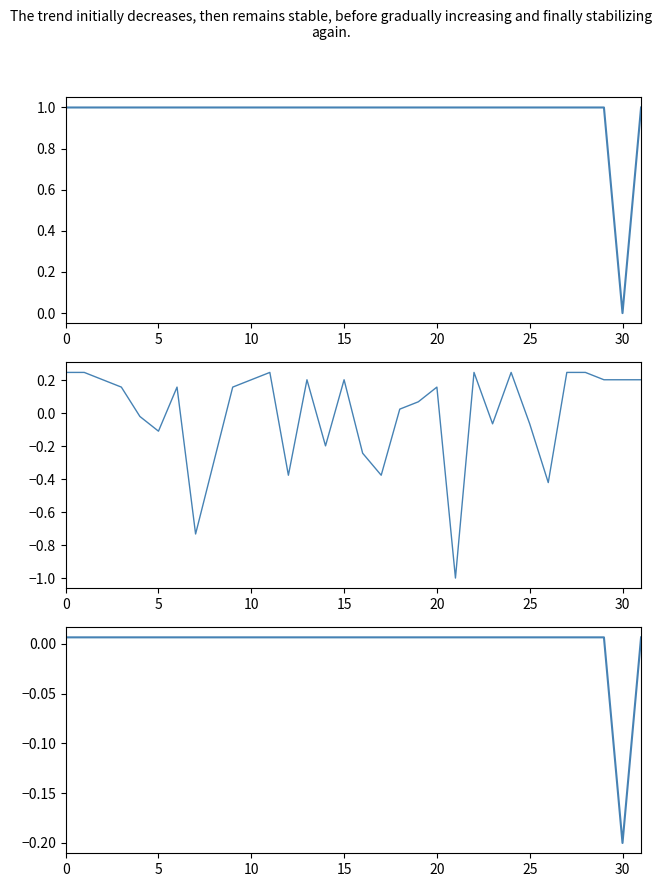

In jaar_laatste_registratie_tellerstand, how many points are higher than both neighbors (excluding endpoints)?

7